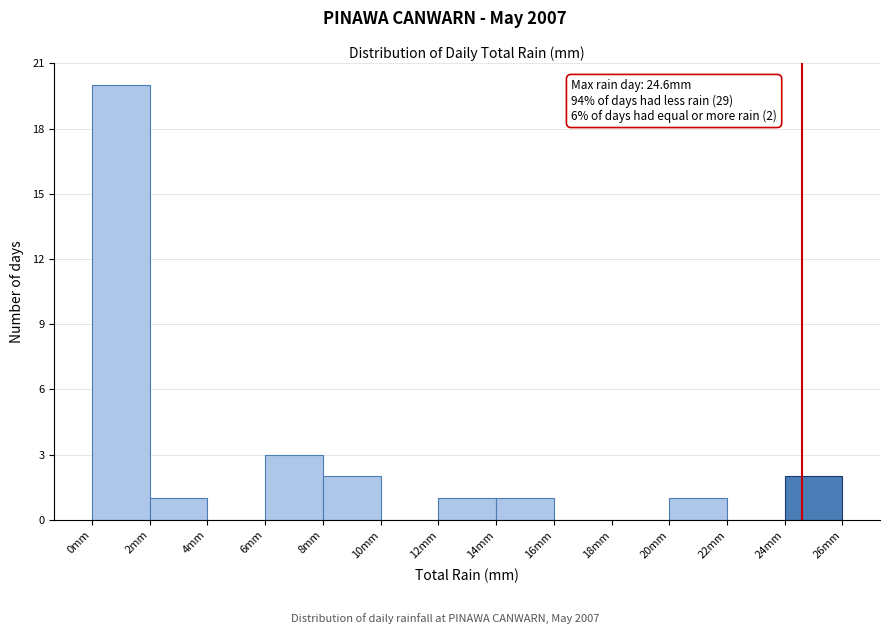

Over which range of the x-axis is the bar tallest?

0 to 2